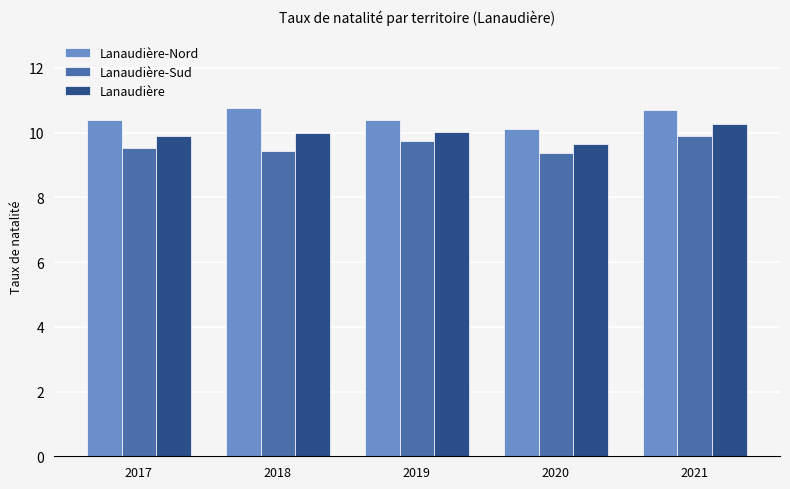

What is the spread (max minus min) of values at 2021?

0.8